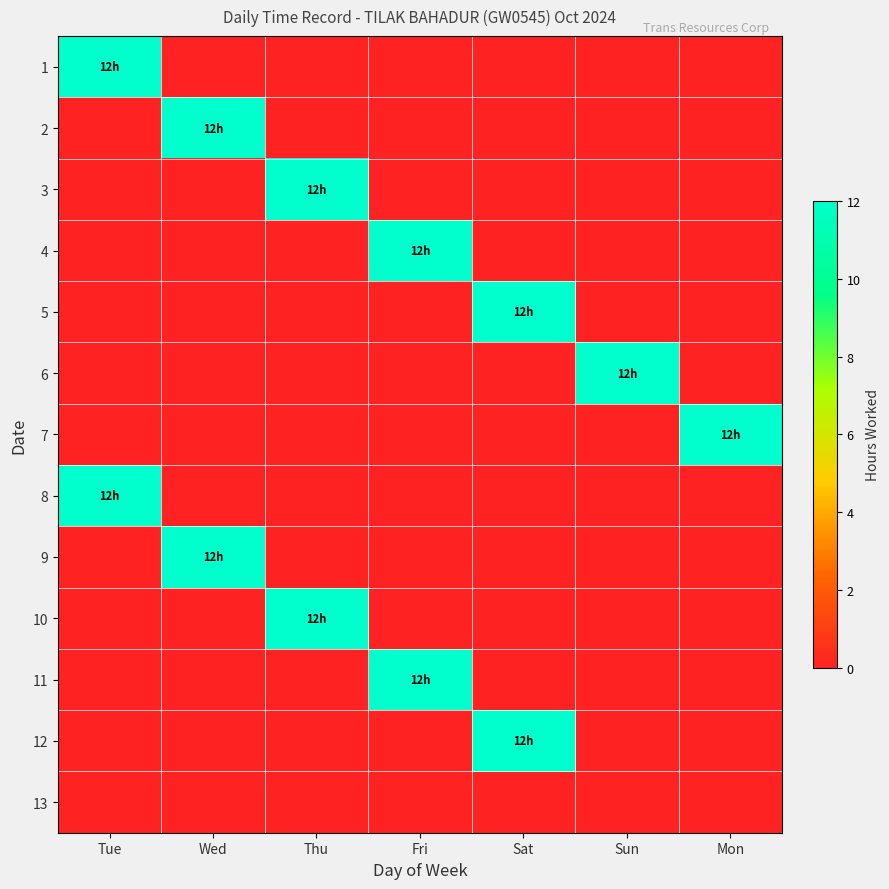

What is the total value across all series at Fri?

24